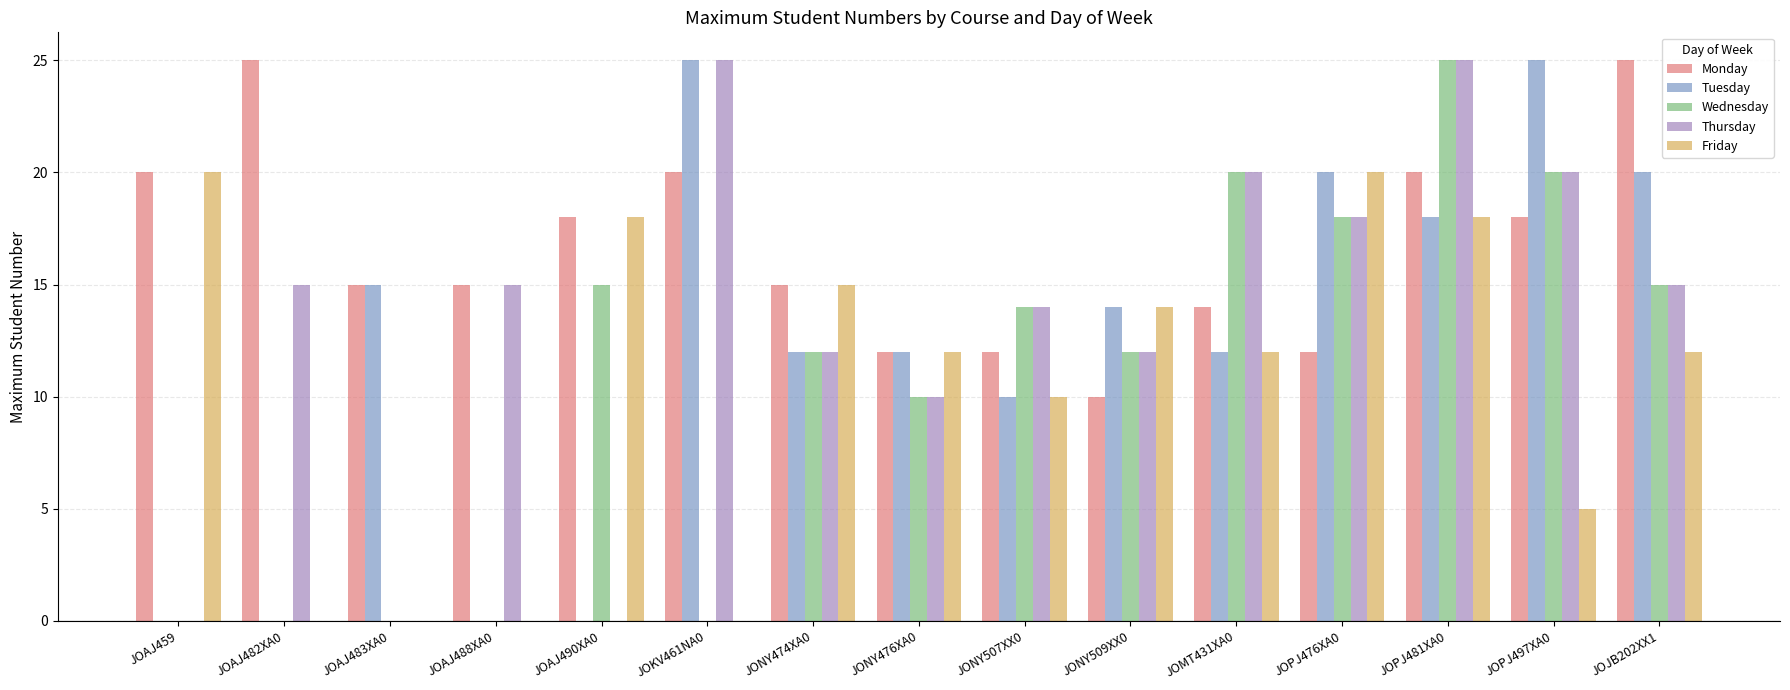

Is it true that Thursday equals 8 at JOAJ490XA0?

False